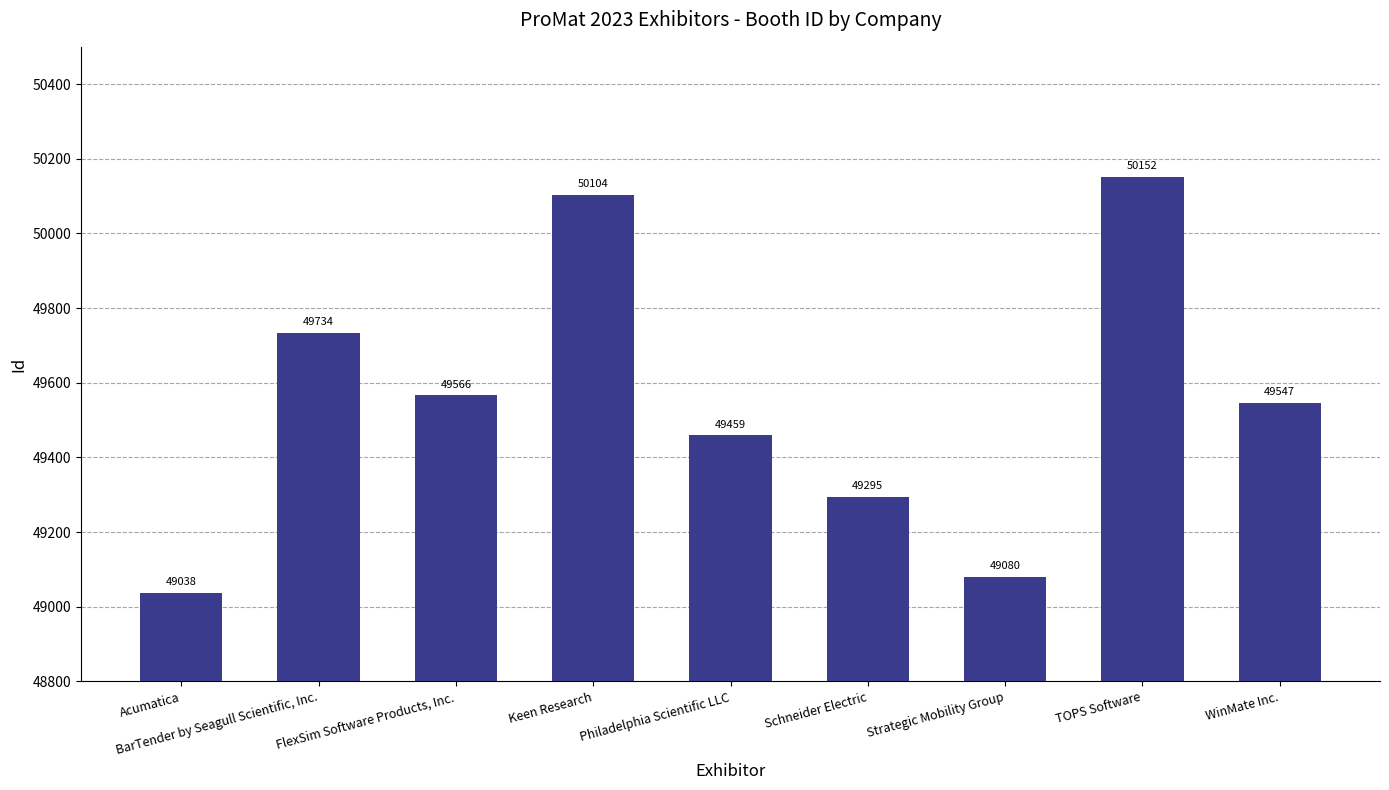

What is the value of the 5th bar from the left?

49459